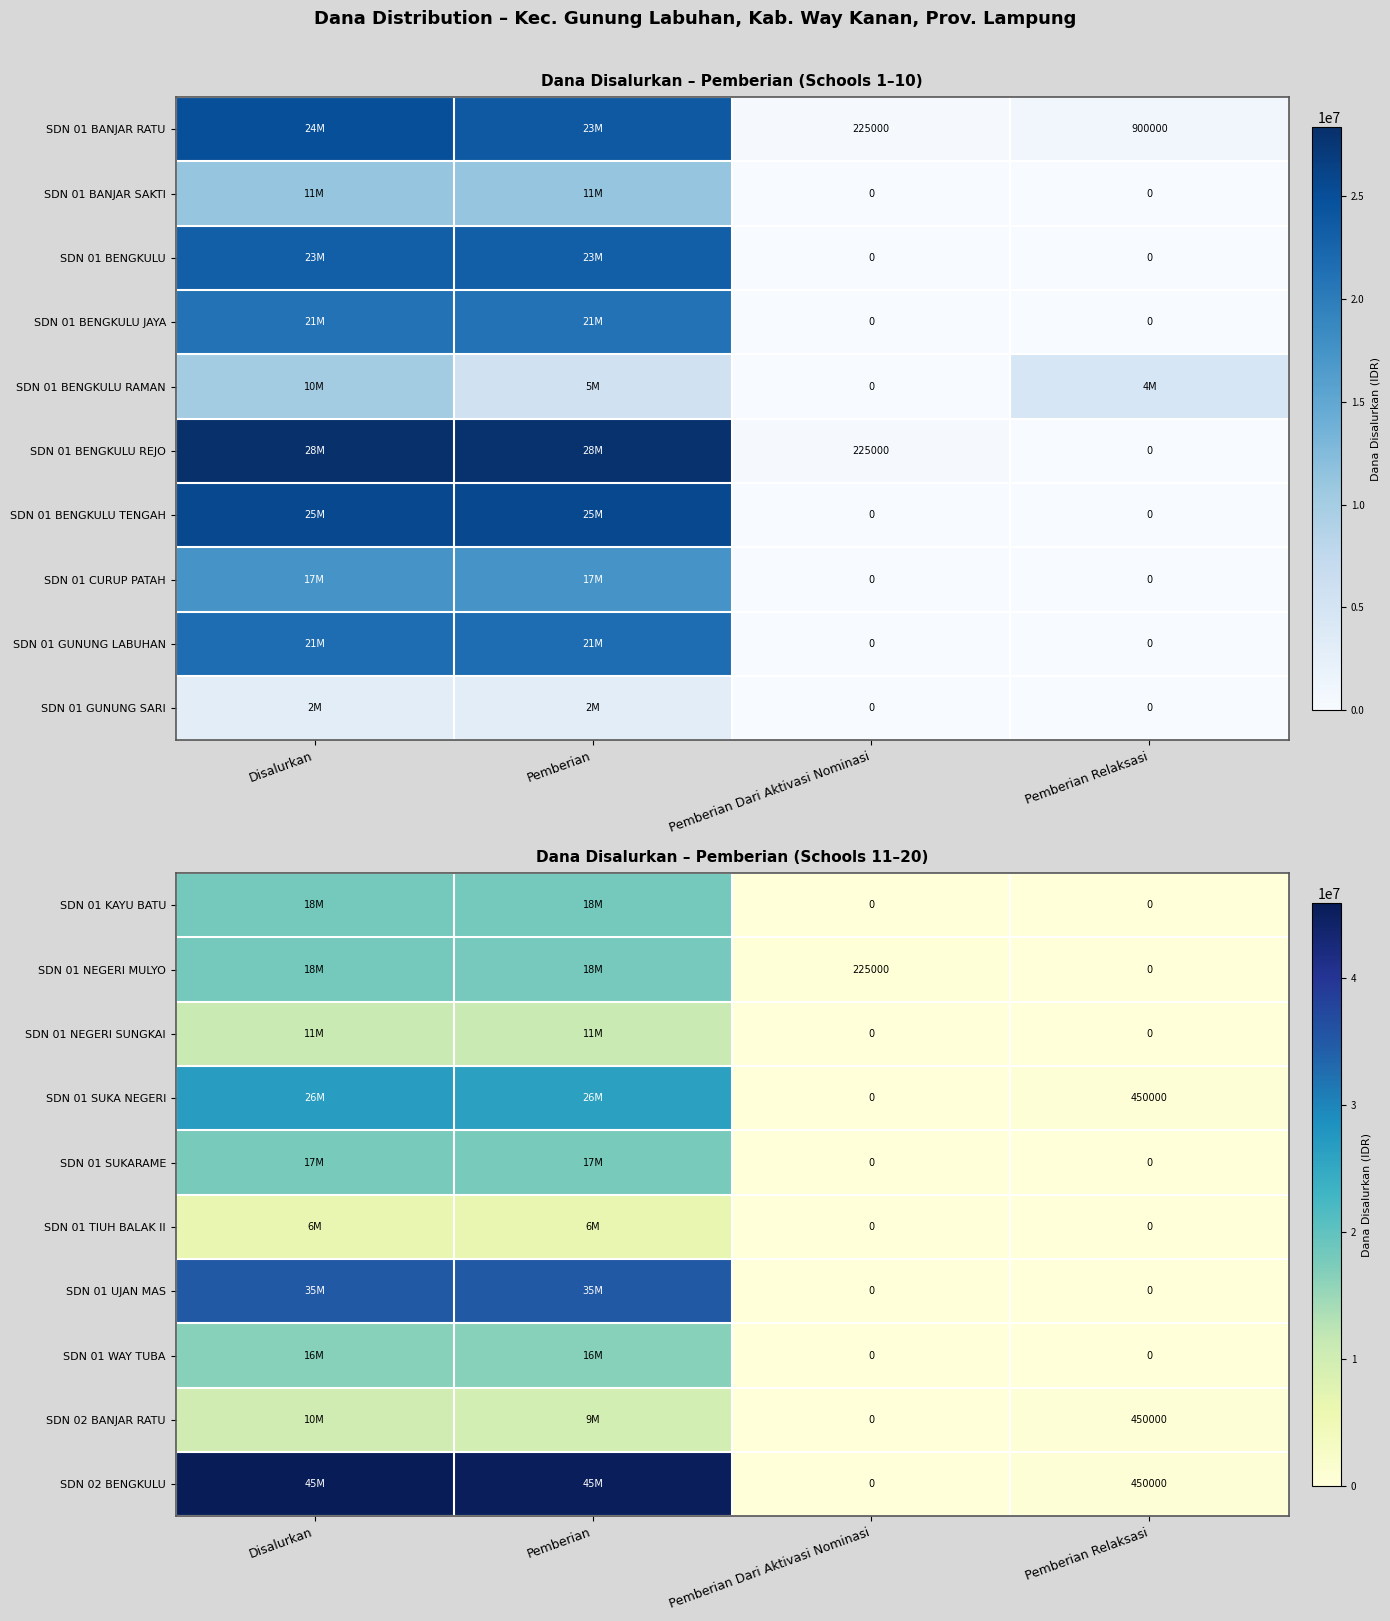

The SDN 01 NEGERI SUNGKAI series shows 0 at Pemberian Dari Aktivasi Nominasi. True or false?

True